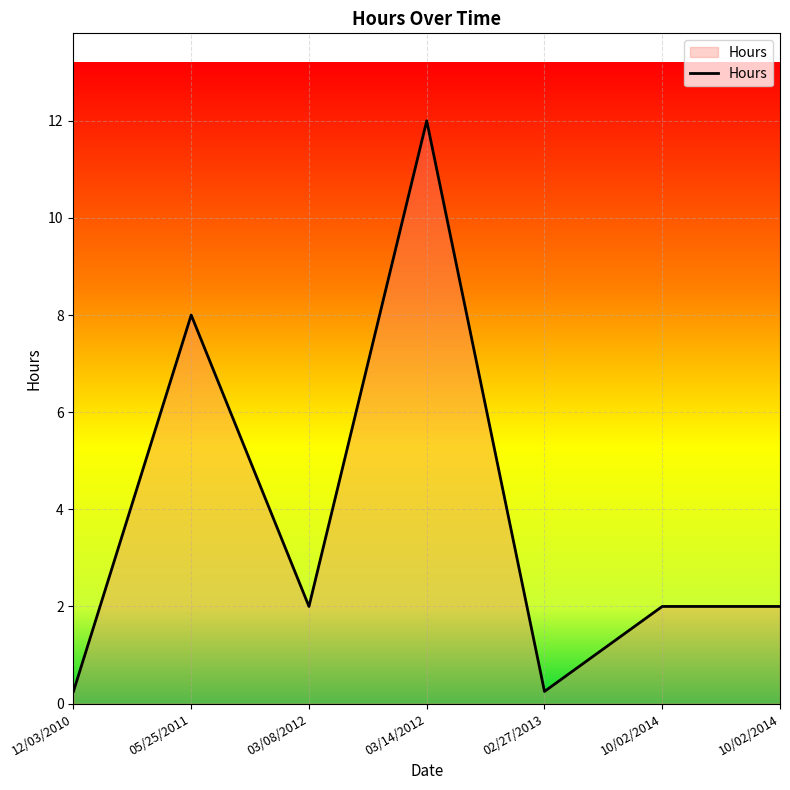

How many series are shown in this chart?

1